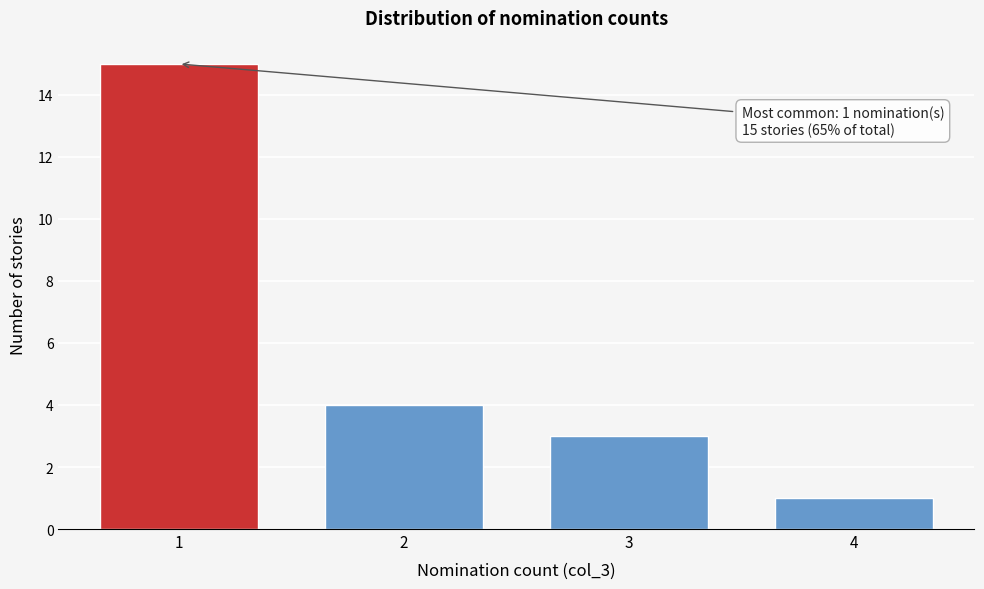

Reading right to left, list all the values displayed in this chart.

4=1	3=3	2=4	1=15